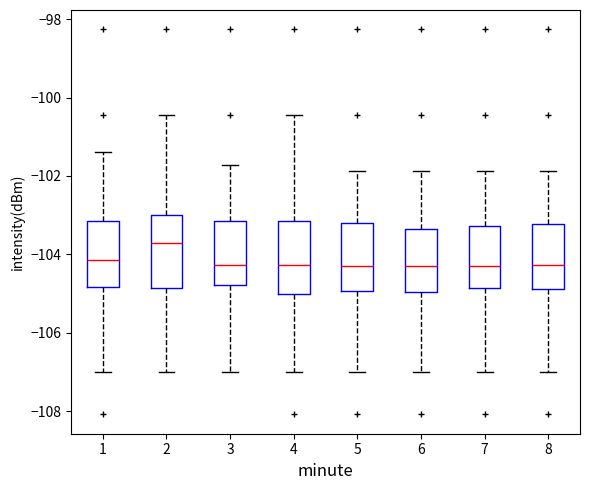

Reading left to right, read every box against the y-axis: the position of its median line, the range the box covers, and the ends of its whiskers. The values are not printed on the chart, so give them approximately, as read against the axis.

1: median -104.2, box -104.8 to -103.2, whiskers -107.0 to -101.4
2: median -103.6, box -104.8 to -103.0, whiskers -107.0 to -100.4
3: median -104.2, box -104.8 to -103.2, whiskers -107.0 to -101.8
4: median -104.2, box -105.0 to -103.2, whiskers -107.0 to -100.4
5: median -104.2, box -105.0 to -103.2, whiskers -107.0 to -101.8
6: median -104.2, box -105.0 to -103.4, whiskers -107.0 to -101.8
7: median -104.2, box -104.8 to -103.2, whiskers -107.0 to -101.8
8: median -104.2, box -104.8 to -103.2, whiskers -107.0 to -101.8